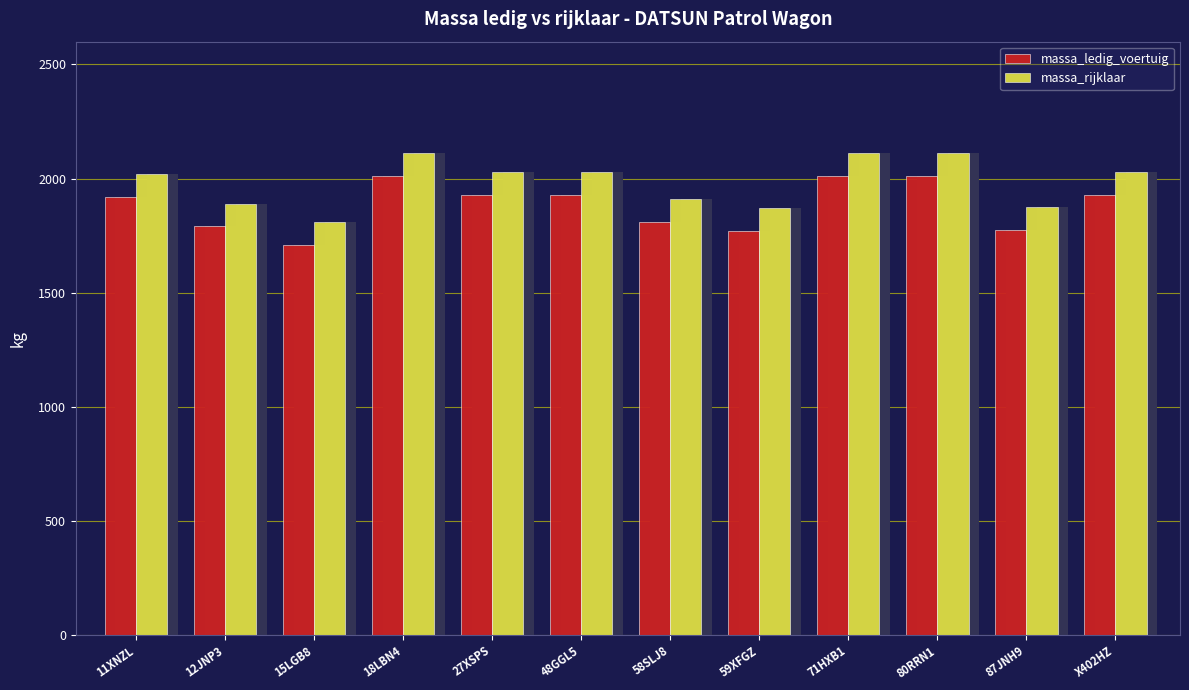

Reading left to right, transcribe all the data shown in this chart.

massa_ledig_voertuig: 11XNZL=1920	12JNP3=1790	15LGB8=1710	18LBN4=2010	27XSPS=1930	48GGL5=1930	58SLJ8=1810	59XFGZ=1771	71HXB1=2010	80RRN1=2010	87JNH9=1774	X402HZ=1930
massa_rijklaar: 11XNZL=2020	12JNP3=1890	15LGB8=1810	18LBN4=2110	27XSPS=2030	48GGL5=2030	58SLJ8=1910	59XFGZ=1871	71HXB1=2110	80RRN1=2110	87JNH9=1874	X402HZ=2030